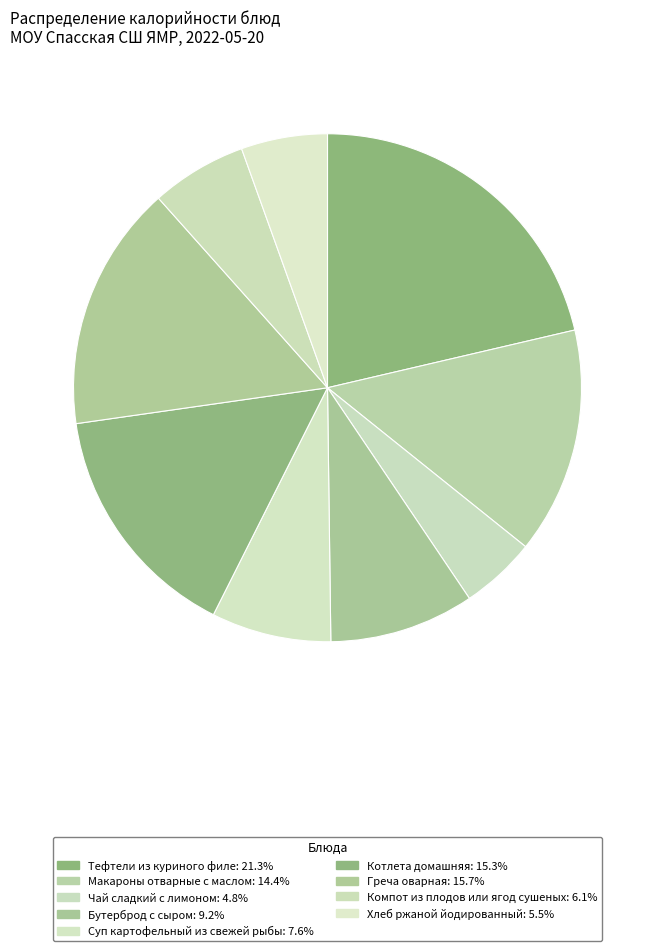

Approximately how many times larger is the value at Котлета домашняя compared to Чай сладкий с лимоном?

3.2